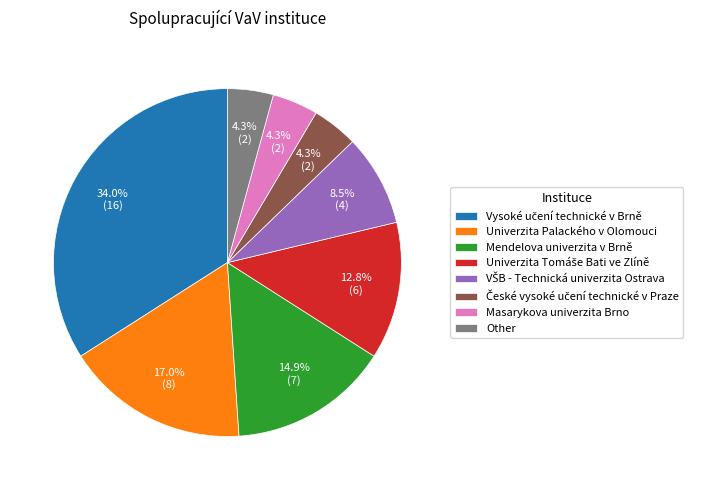

Is there any slice that represents more than half of the pie?

No